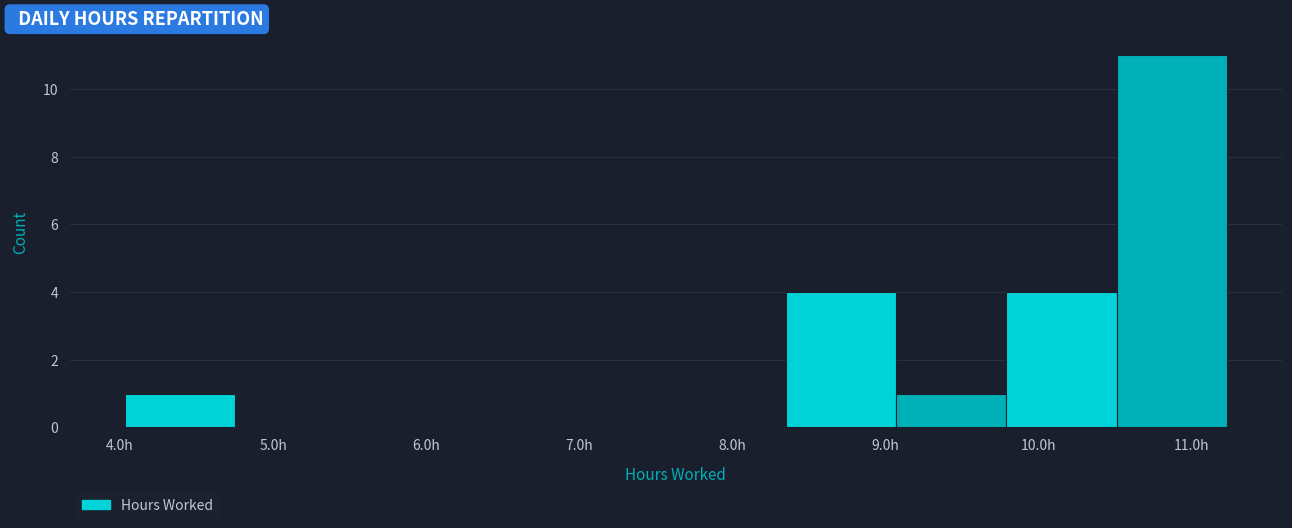

Over which range of the x-axis is the bar tallest?

10.51 to 11.23